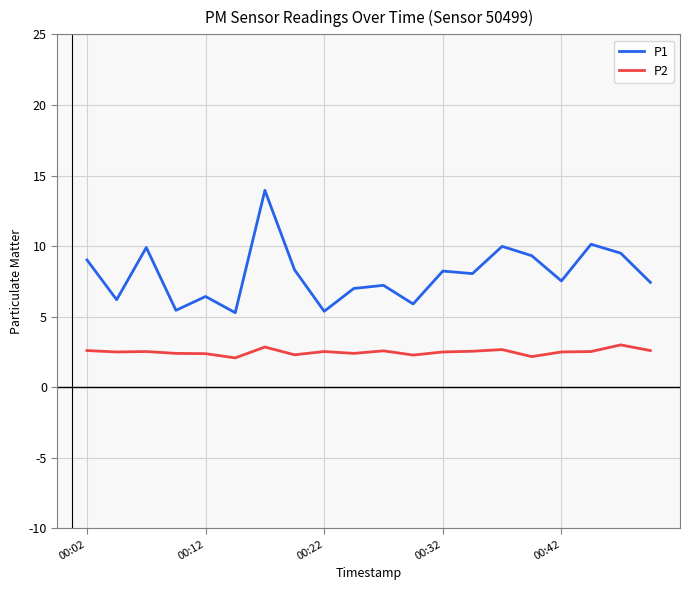

What is the lowest value of the P1 series?

5.3